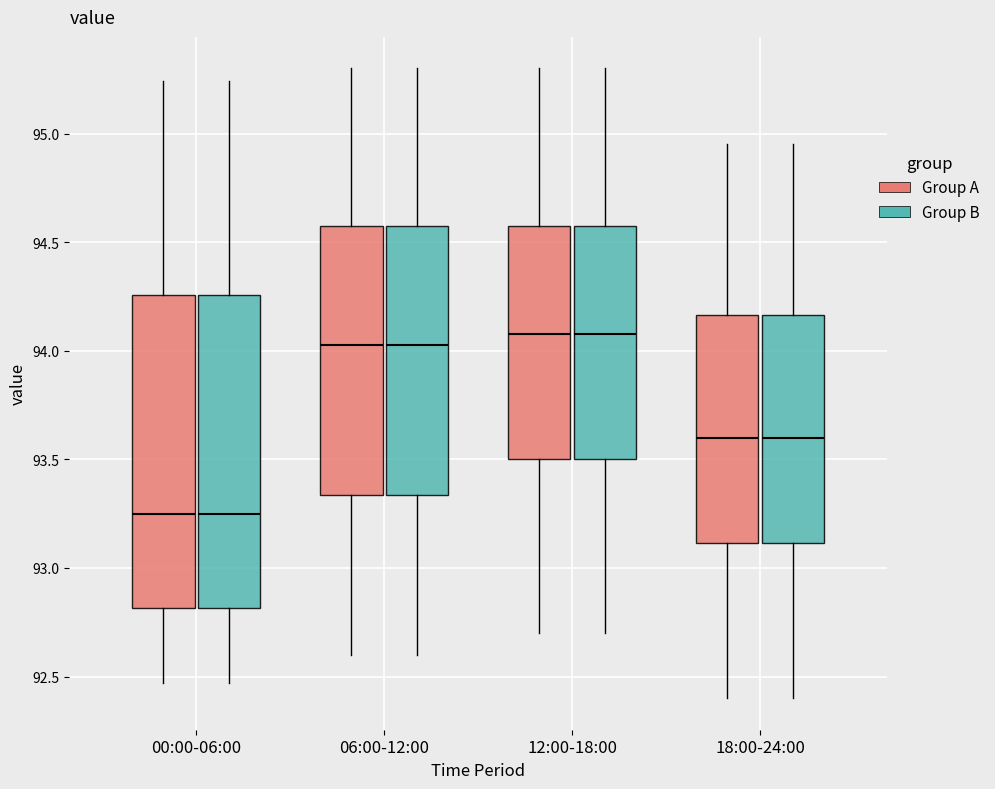

Where does the lower whisker of the box for 12:00-18:00 (Group B) end on the y-axis? The values are not printed on the chart, so give them approximately, as read against the axis.

92.70